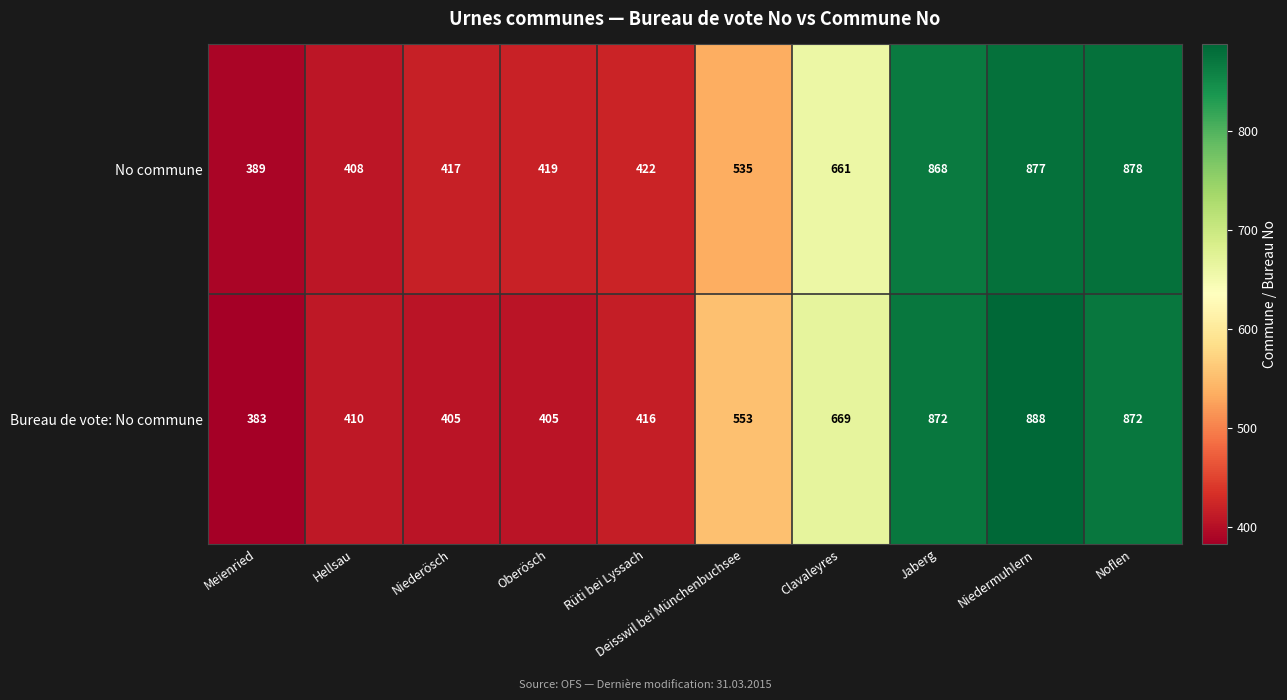

Rank the series by their maximum value, from highest to lowest.

Bureau de vote: No commune, No commune